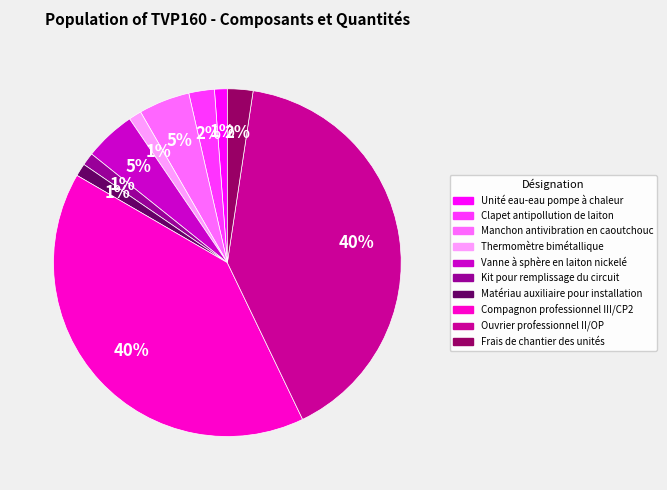

To the nearest percent, what is the combined percentage of Matériau auxiliaire pour installation and Kit pour remplissage du circuit?

2%